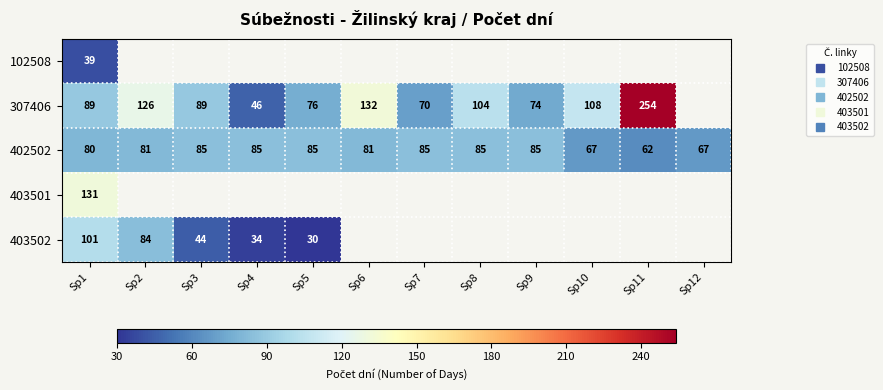

At which label is 403502 closest to 65?

Sp2